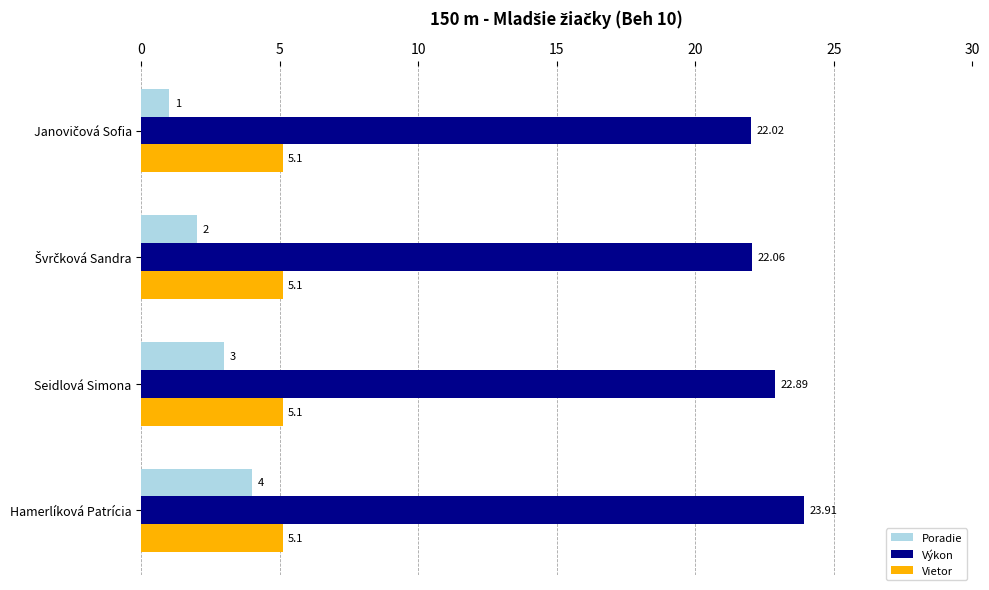

At Hamerlíková Patrícia, list the series in order from smallest to largest.

Poradie, Vietor, Výkon